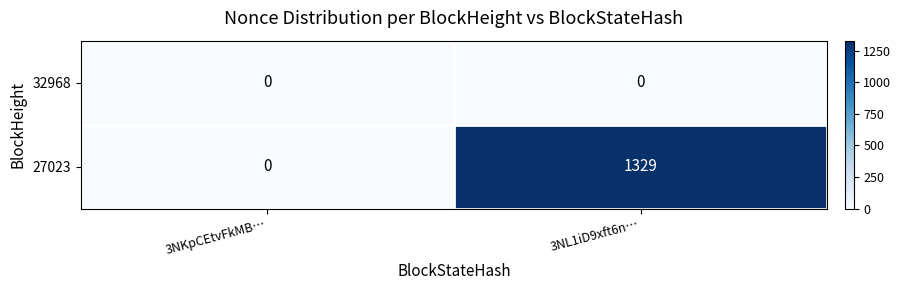

At which category is the sum across all series the highest?

3NL1iD9xft6n…